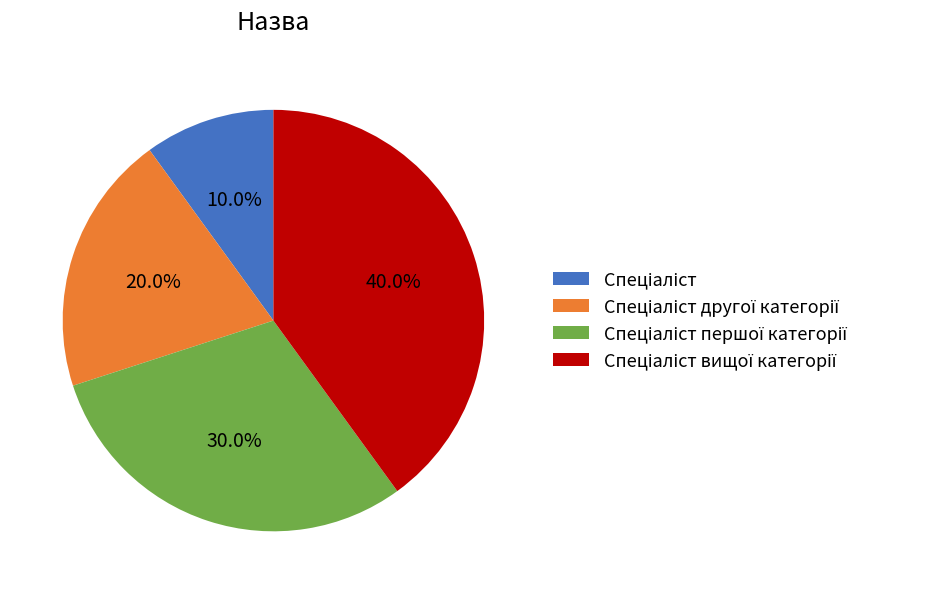

Does any single category account for the majority?

No